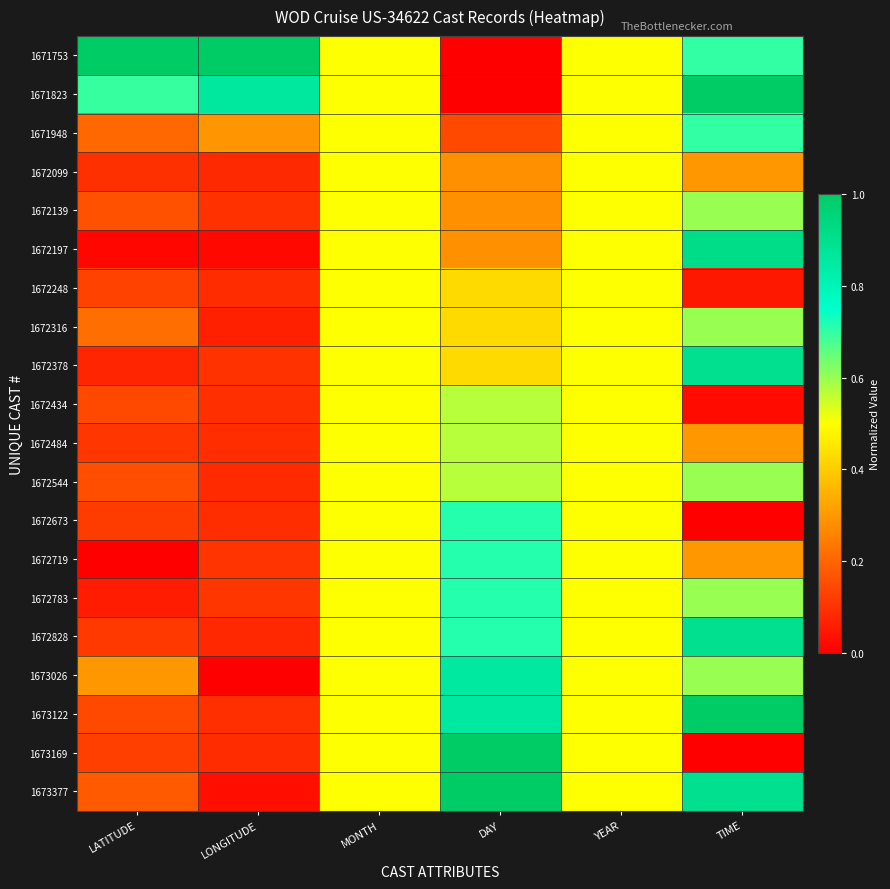

Between TIME and DAY, which is larger?

TIME